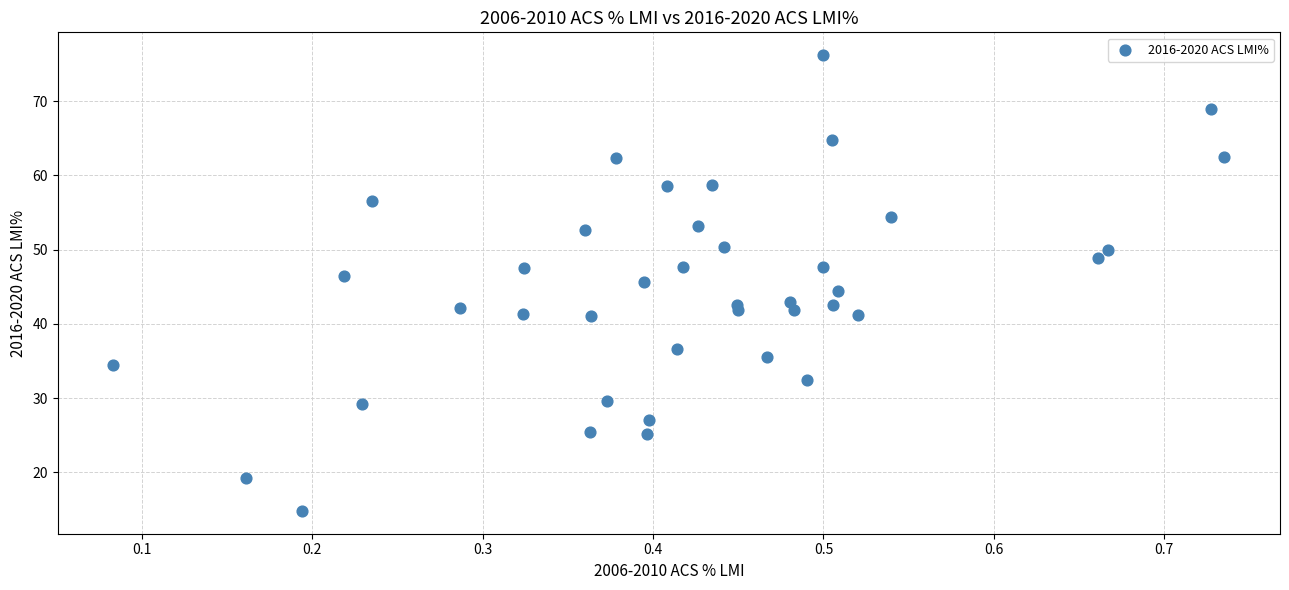

What is the range of Y values (max minus min)?

61.4